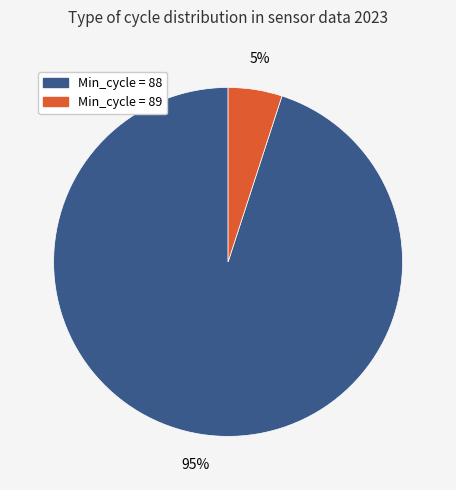

What percentage is the Min_cycle = 88 slice, to the nearest percent?

95%